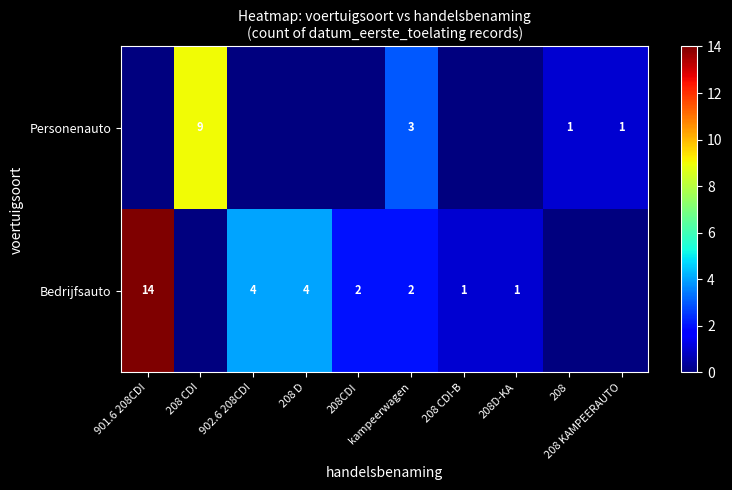

Which series changed the most between 208 CDI-B and 208 KAMPEERAUTO?

Bedrijfsauto